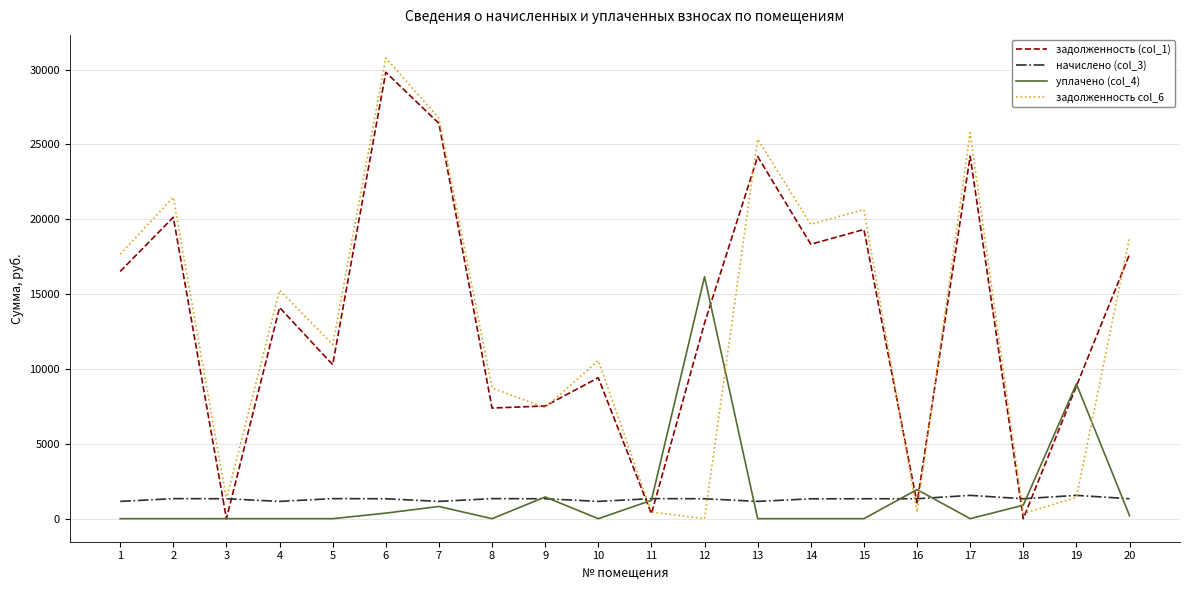

Between 14 and 17, which series saw the biggest shift?

задолженность col_6